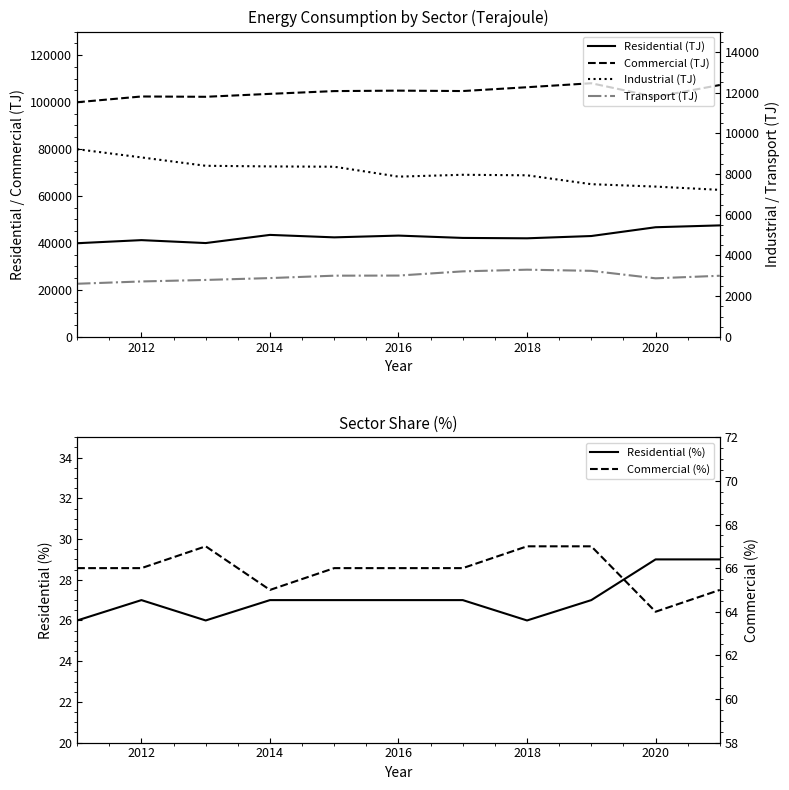

The Residential (%) series shows 47 at 2016. True or false?

False